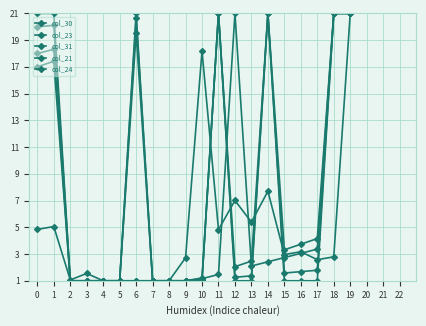

How many categories are shown in the chart?

20